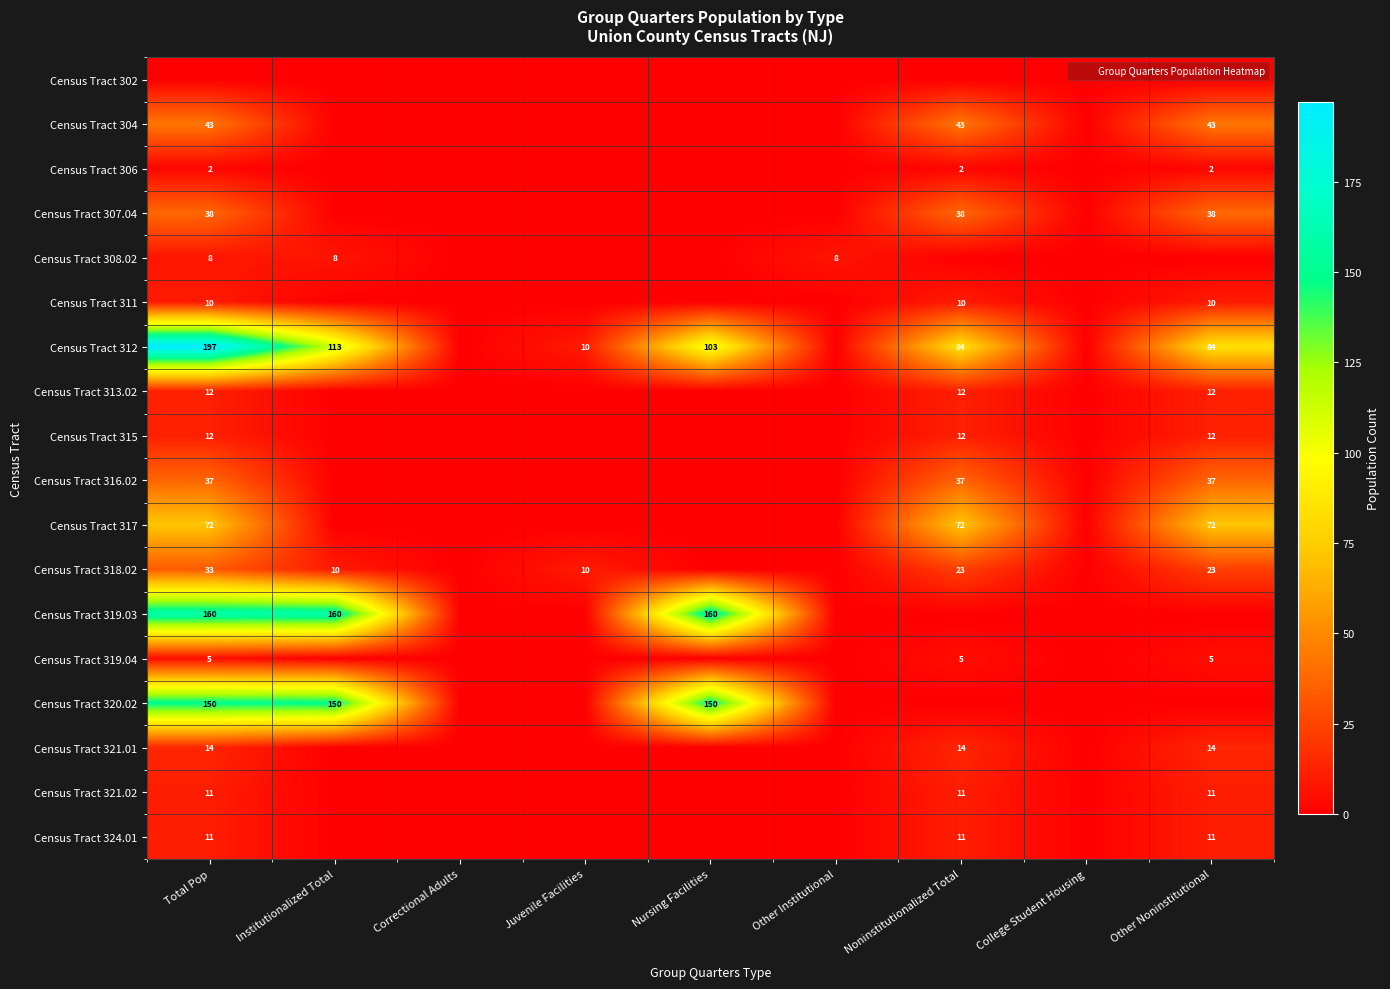

True or false: Census Tract 316.02 has a value of 37 at Other Noninstitutional.

True